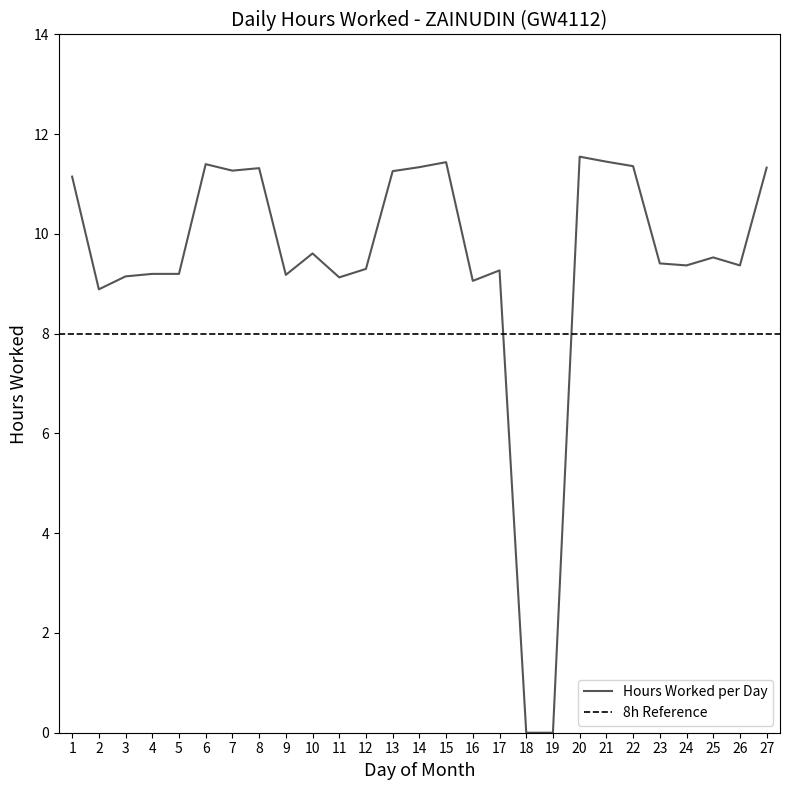

Reading left to right, what are all the values shown in this chart?

1=11.2	2=8.9	3=9.2	4=9.2	5=9.2	6=11.4	7=11.3	8=11.3	9=9.2	10=9.6	11=9.1	12=9.3	13=11.3	14=11.3	15=11.4	16=9.1	17=9.3	18=0.0	19=0.0	20=11.6	21=11.4	22=11.4	23=9.4	24=9.4	25=9.5	26=9.4	27=11.3